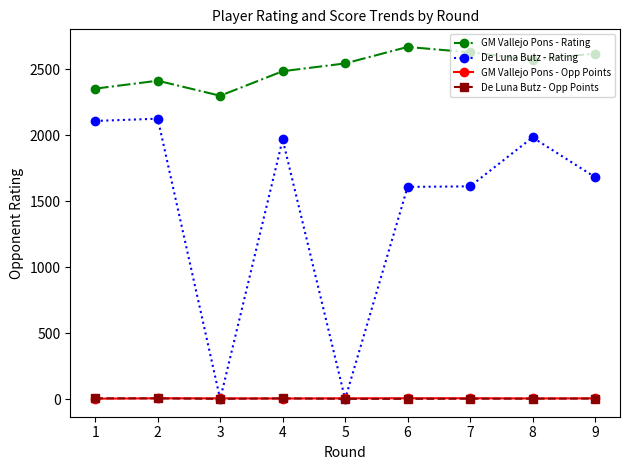

What is the value of the De Luna Butz - Opp Points point at the 2nd from the left?

5.5